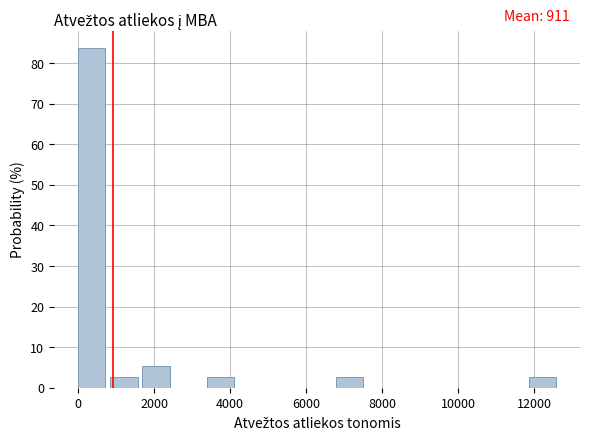

Over which range of the x-axis is the bar tallest?

0 to 800